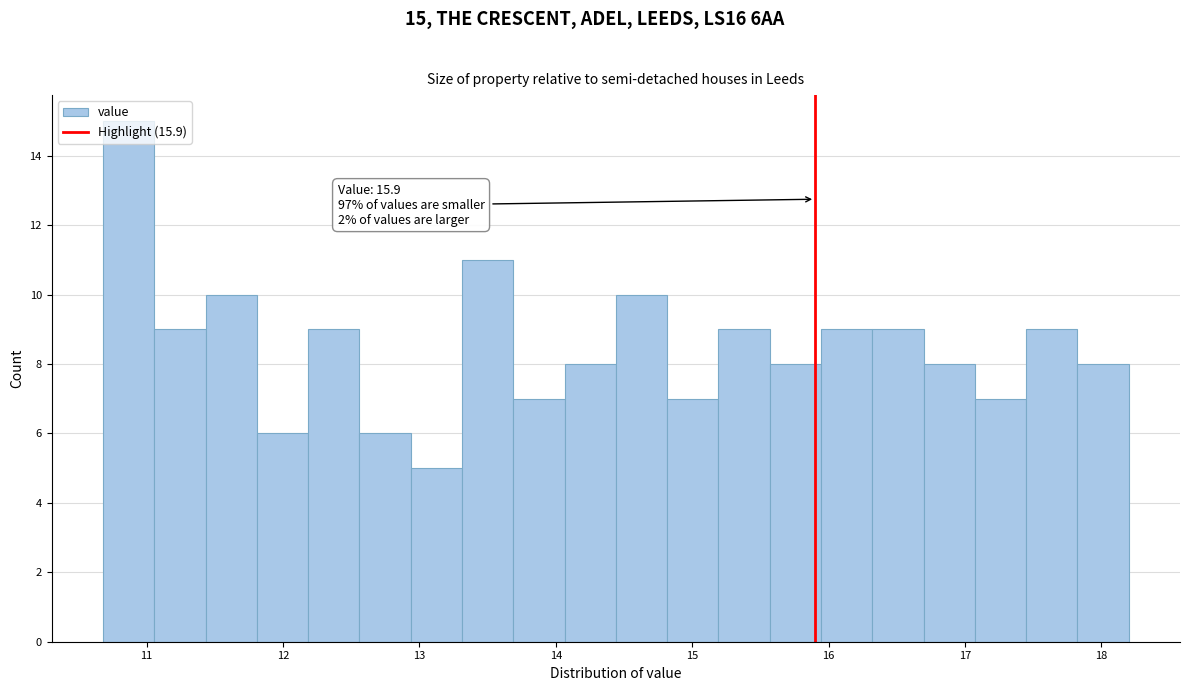

Read against the x-axis, roughly where is the centre of the tallest bar?

10.9